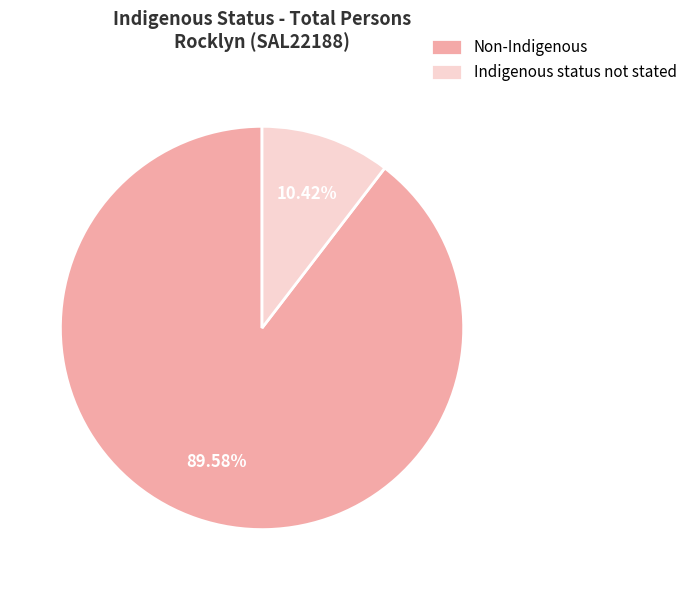

Is it true that Indigenous status not stated is 10% of the pie?

True